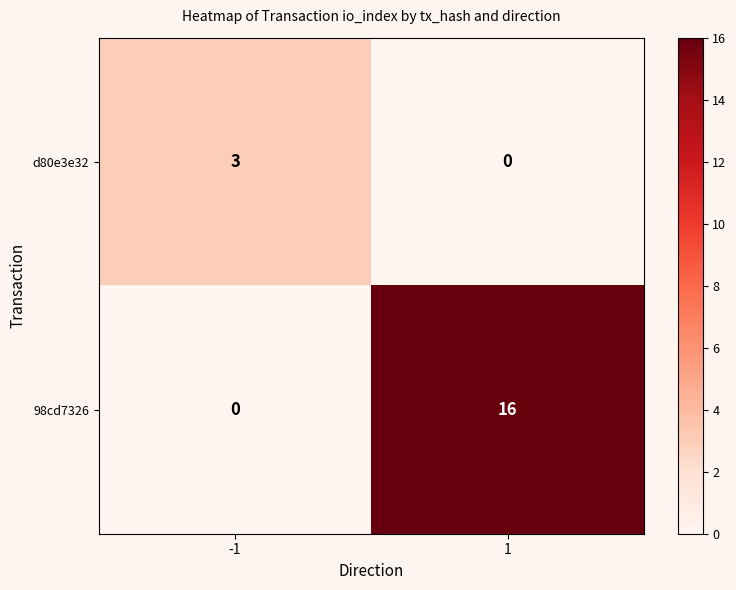

What is the difference between the maximum and minimum values in the 98cd7326 series?

16